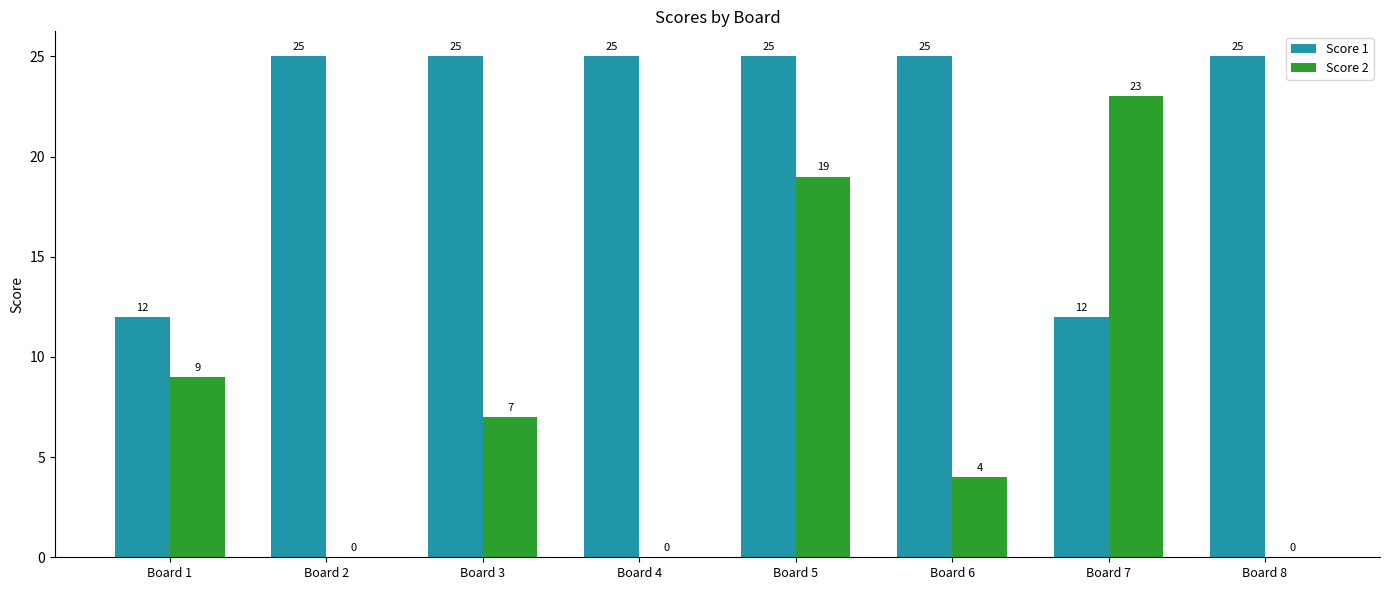

At which category is the sum across all series the highest?

Board 5